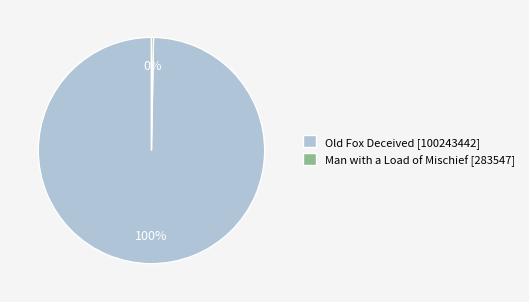

Approximately how many times larger is the value at Old Fox Deceived [100243442] compared to Man with a Load of Mischief [283547]?

353.5